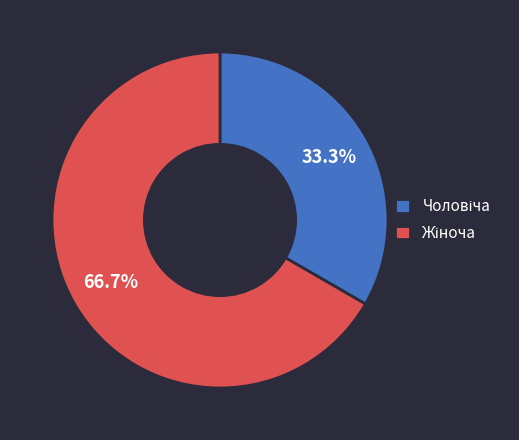

Is there a majority slice in this chart?

Yes